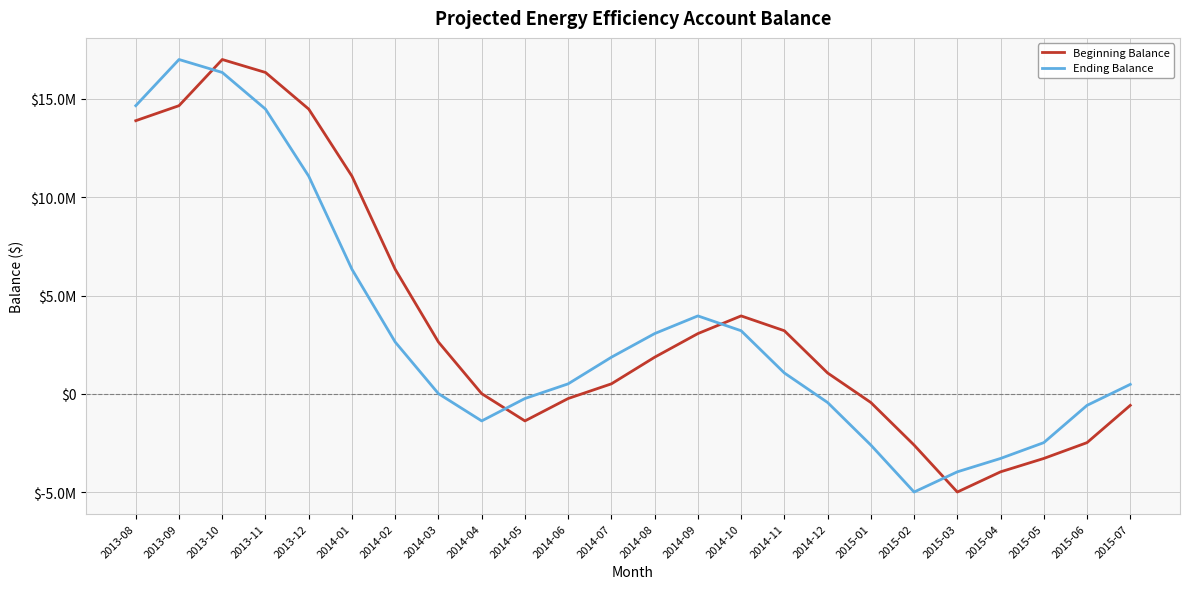

What is the sum of the Ending Balance values at 2014-01 and 2014-04?

4956696.7